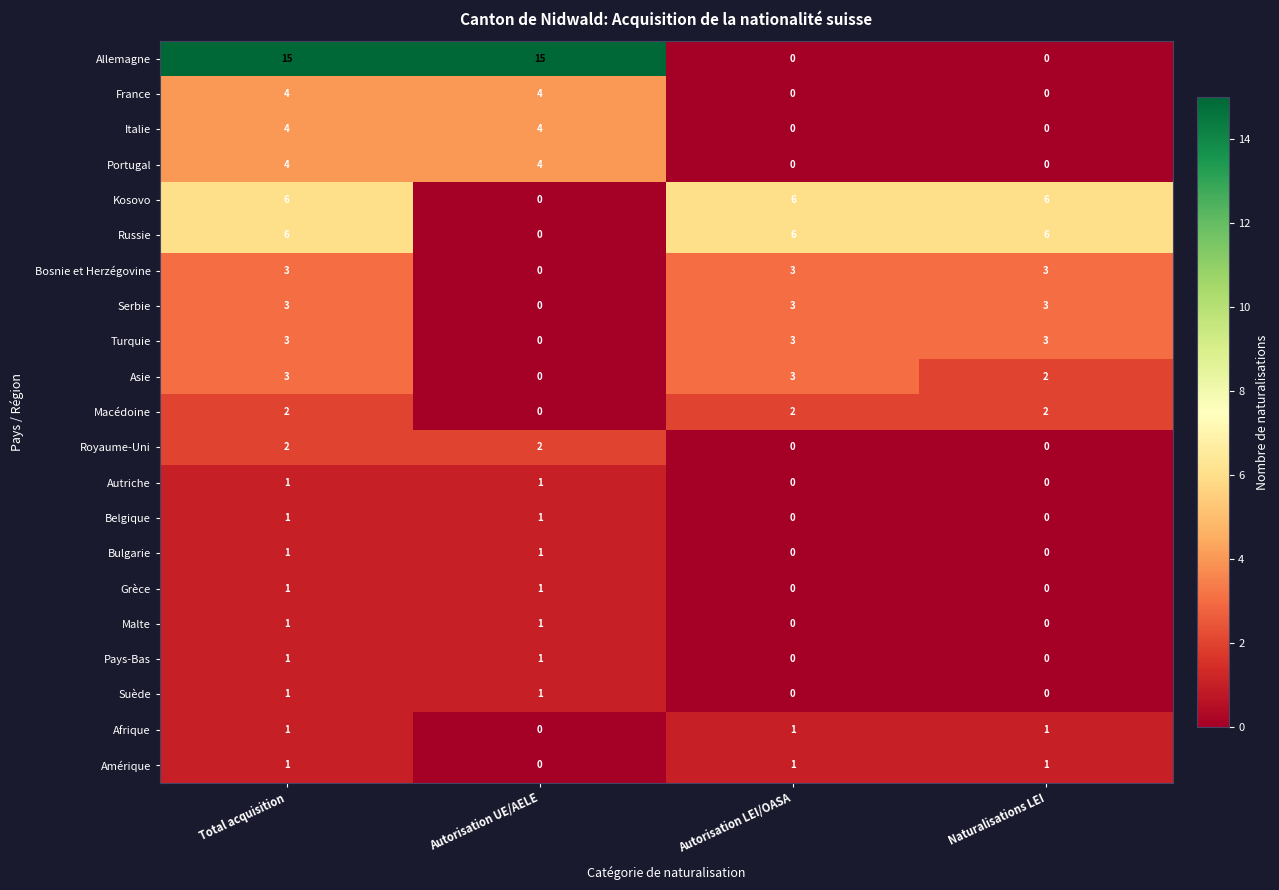

The value of Bulgarie at Naturalisations LEI is 0. True or false?

True